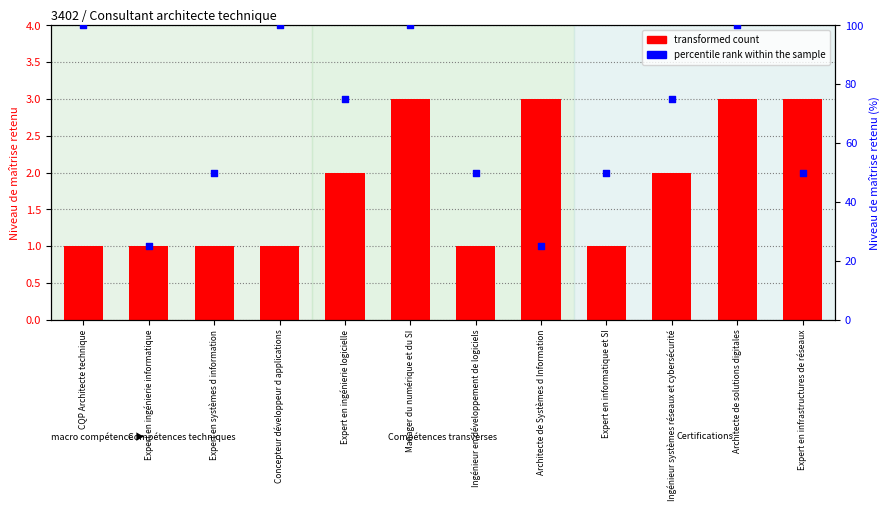

Which series reaches the minimum Y coordinate?

transformed count